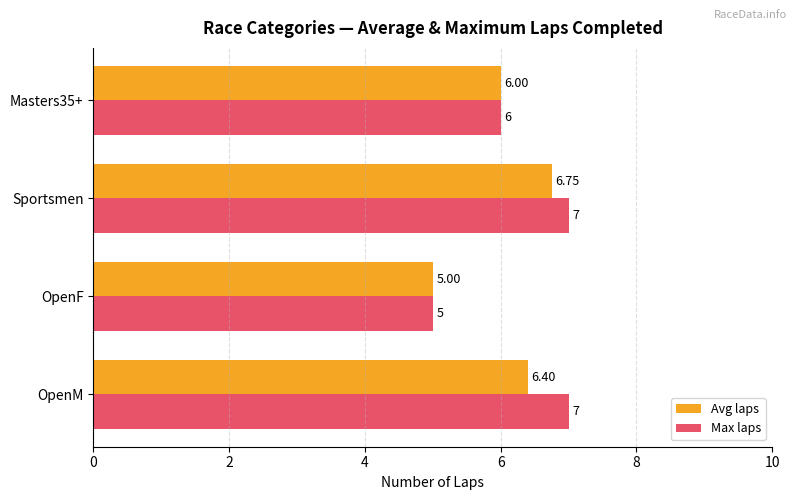

Where is Max laps nearest to the value 6?

Masters35+